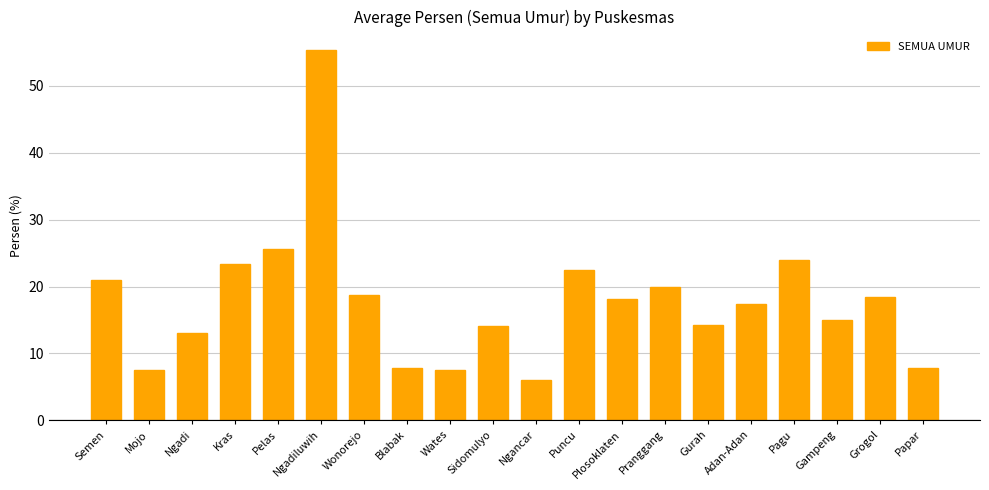

What position from the left is Grogol?

19